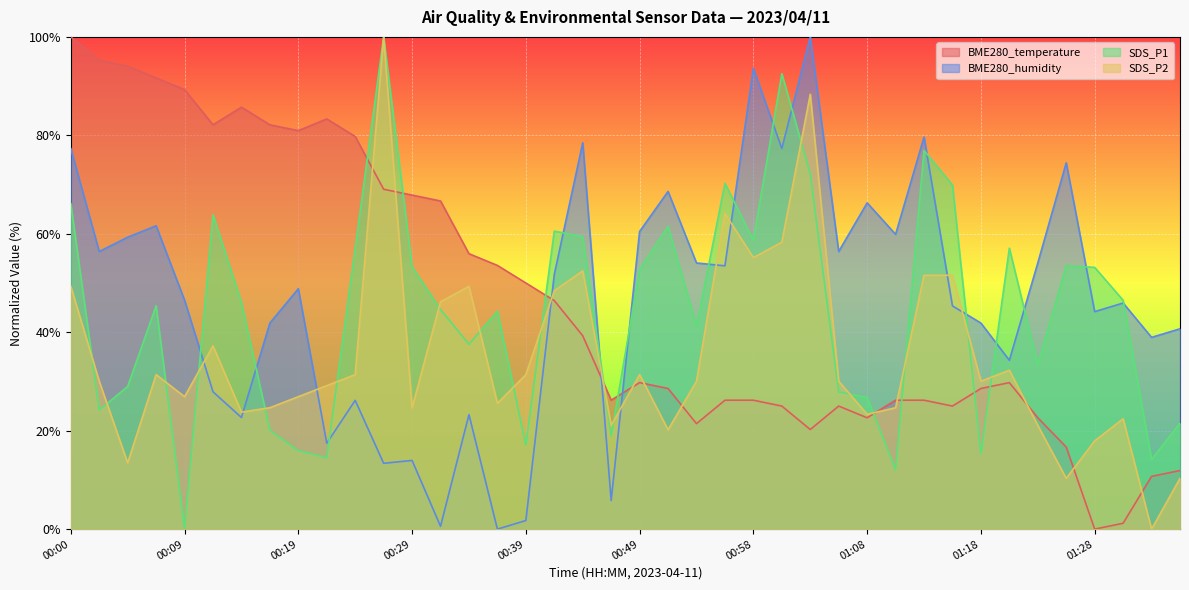

How many intersections are there between SDS_P2 and BME280_temperature?

12